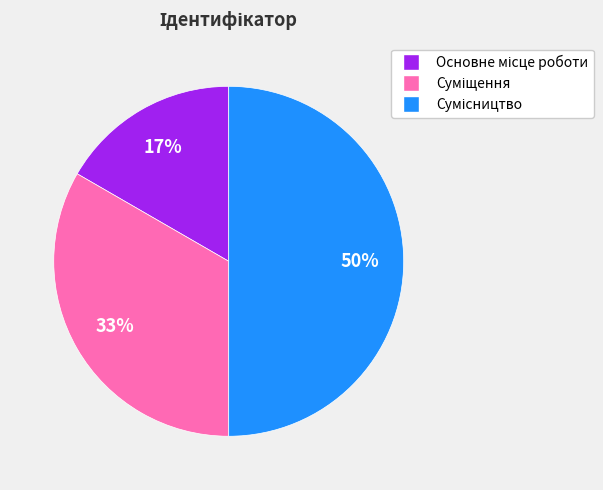

To the nearest percent, what is the average slice percentage?

33%